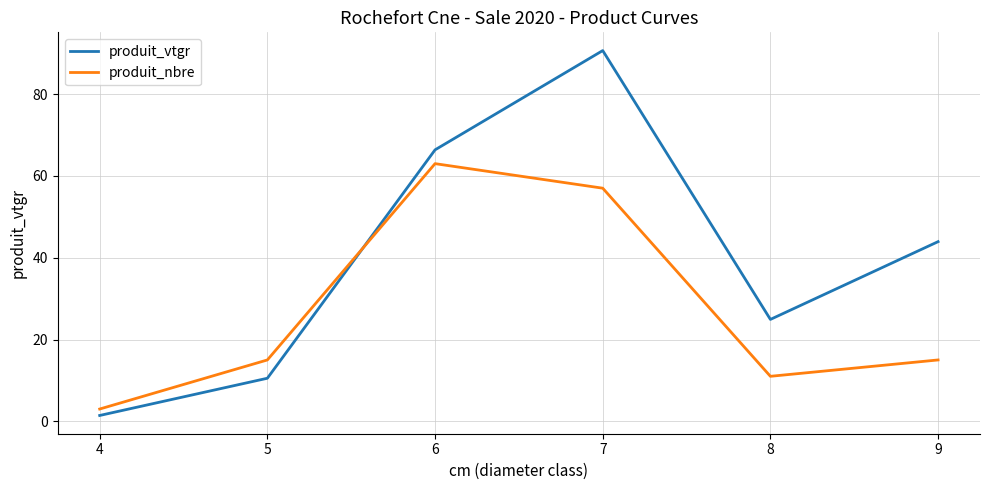

What is the difference between the highest and lowest values at 8?

13.9